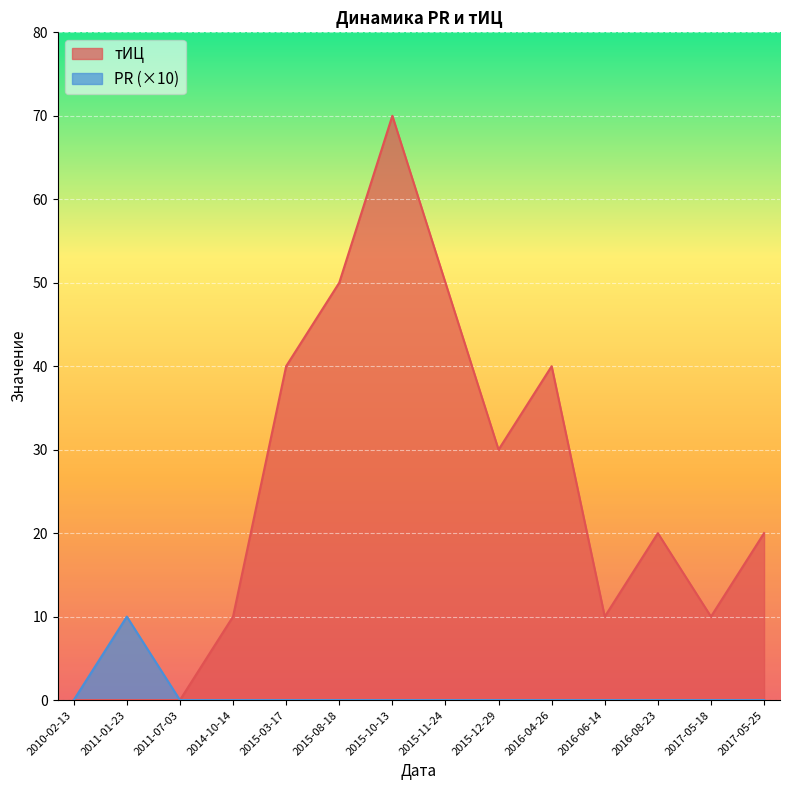

What is the sum of all тИЦ values?

350